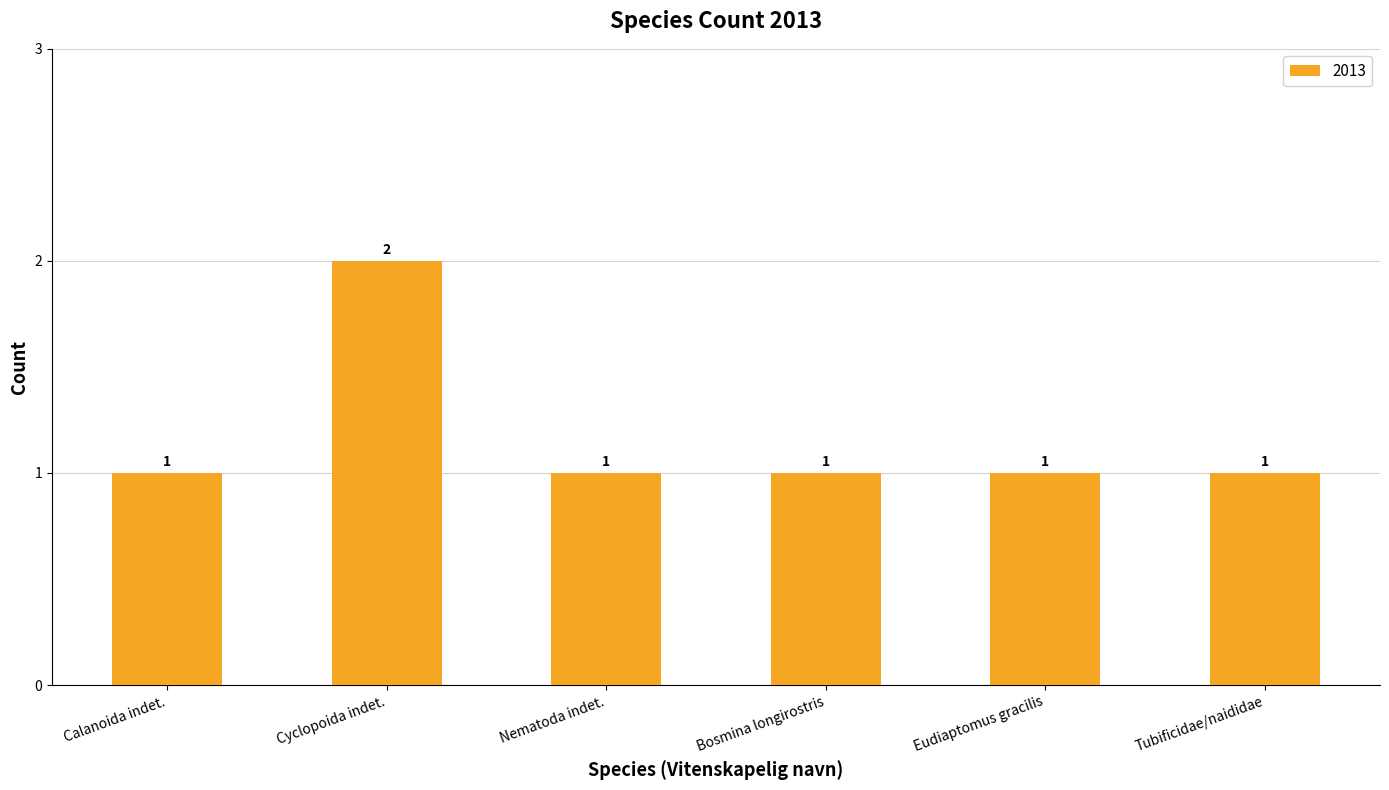

How many series are shown in this chart?

1